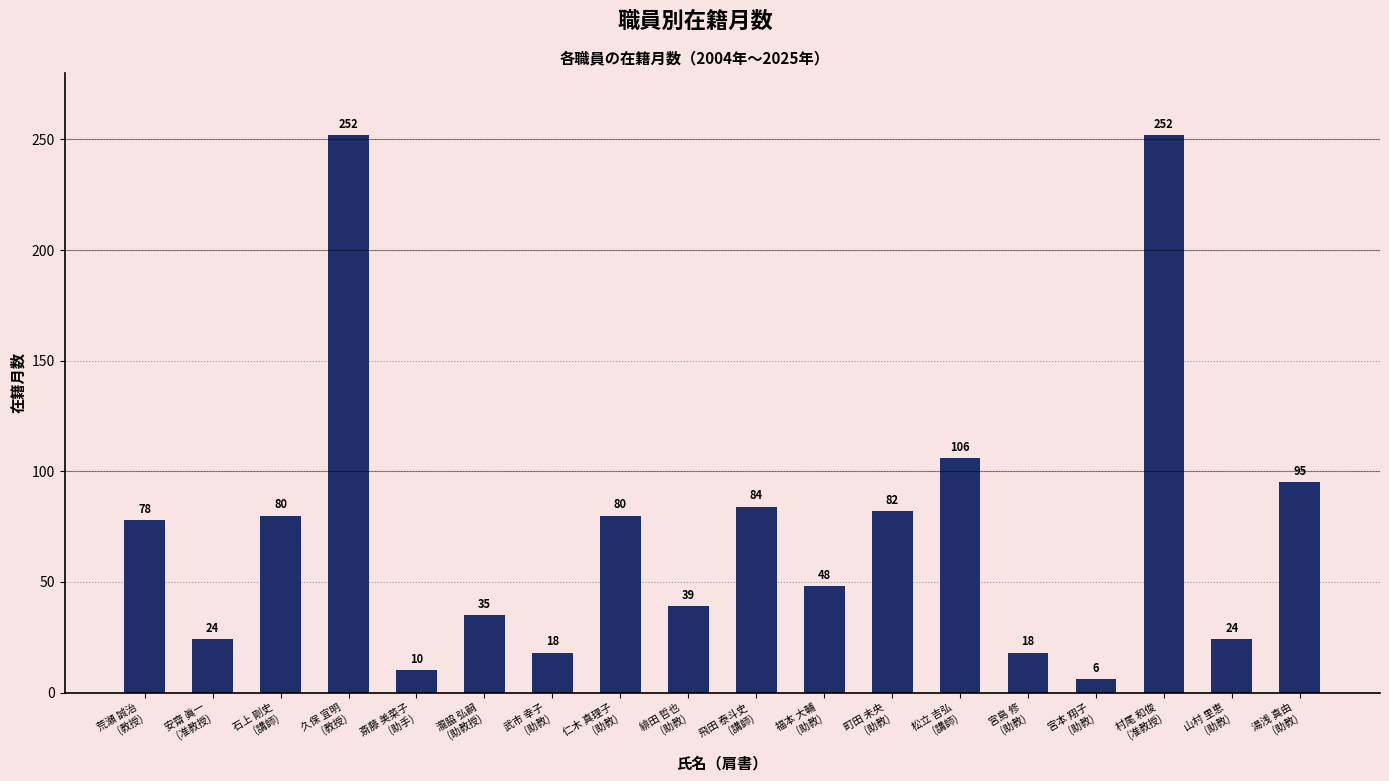

What is the label of the 16th bar from the left?

村尾 和俊
(准教授)